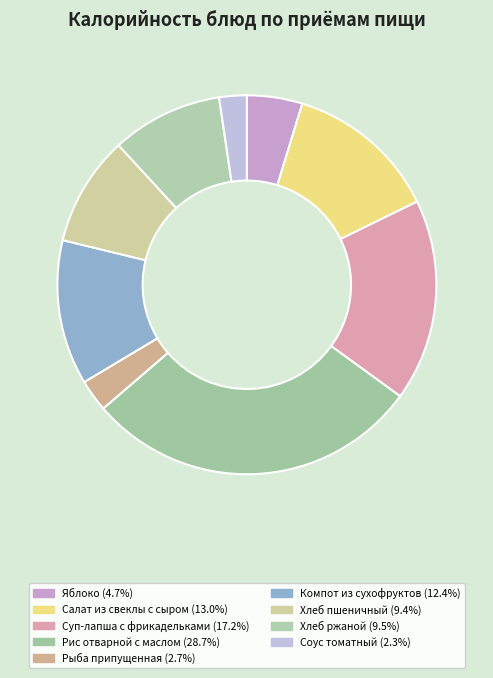

How many slices are in this pie chart?

9